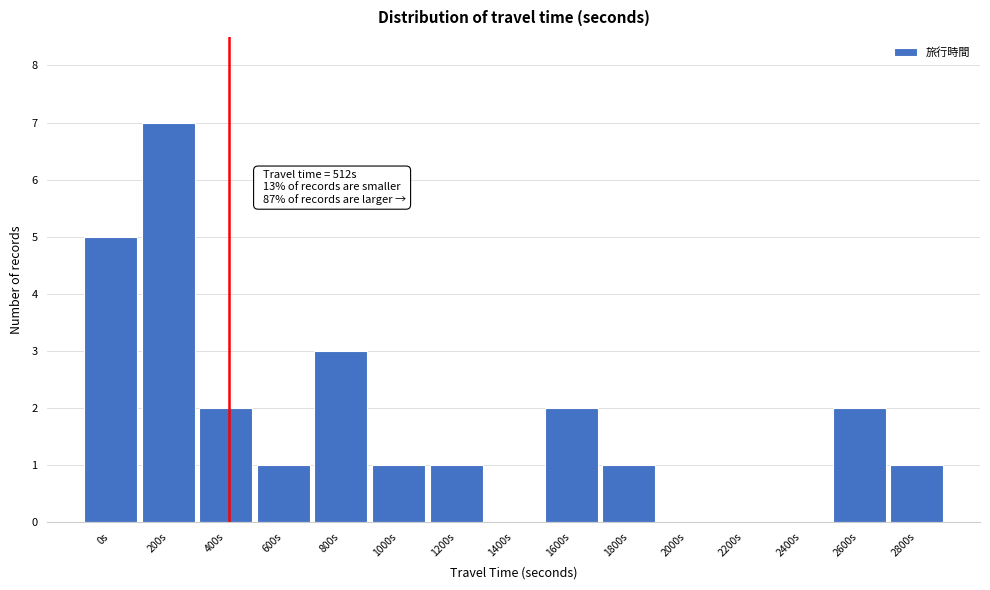

Reading right to left, what are all the values shown in this chart?

2800s=1	2600s=2	2400s=0	2200s=0	2000s=0	1800s=1	1600s=2	1400s=0	1200s=1	1000s=1	800s=3	600s=1	400s=2	200s=7	0s=5